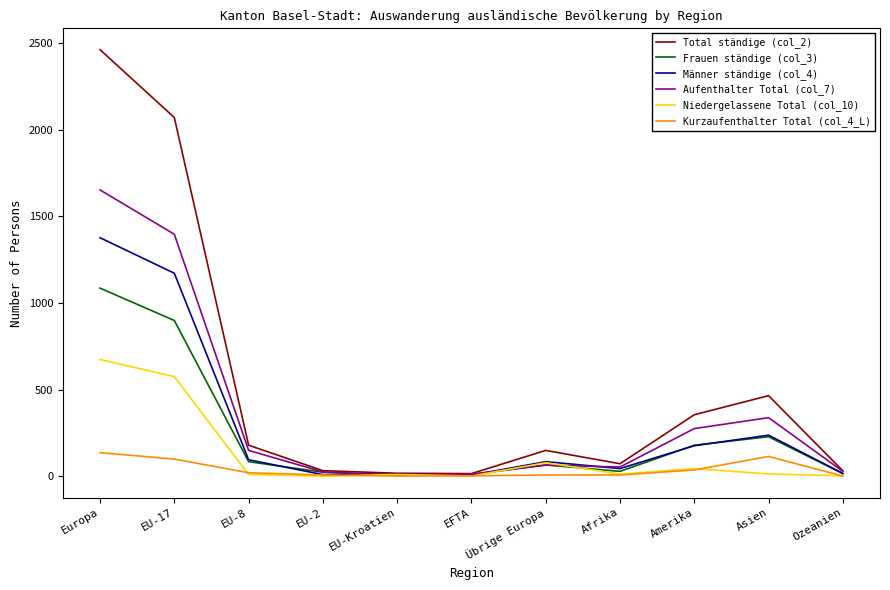

What position from the right is Asien?

2